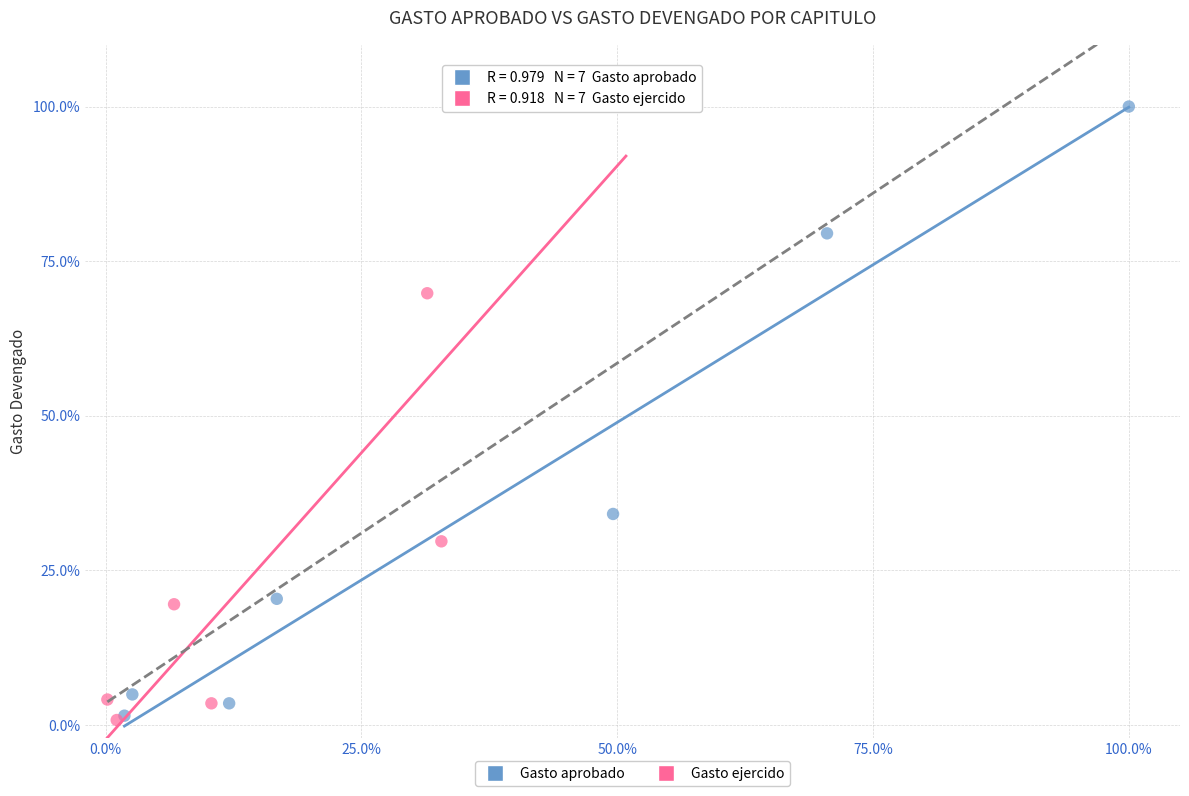

Which series reaches the maximum Y coordinate?

Gasto ejercido